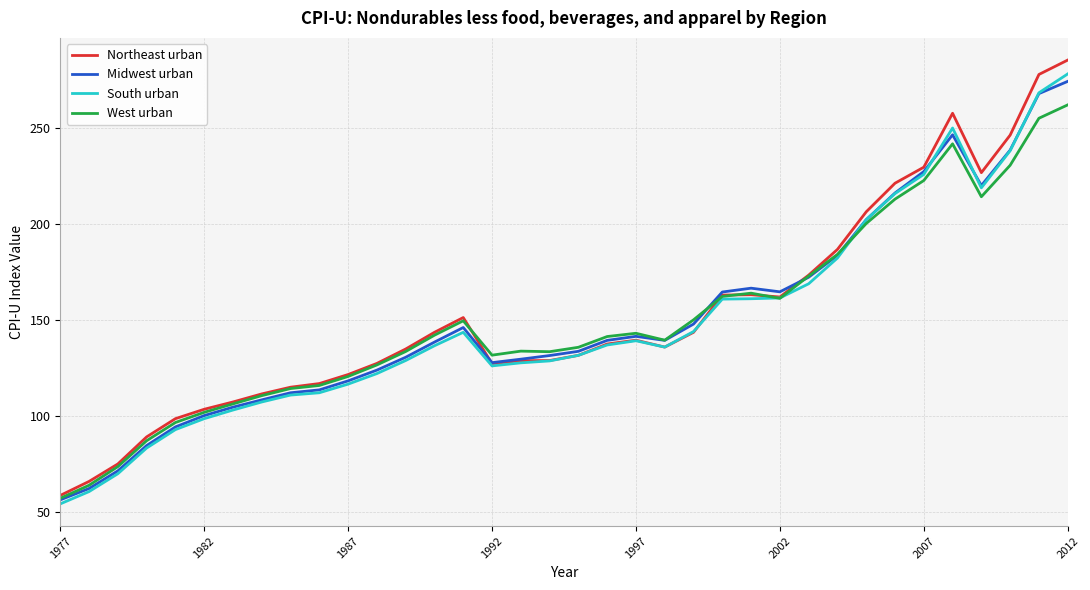

What is the highest value of the Northeast urban series?

285.4